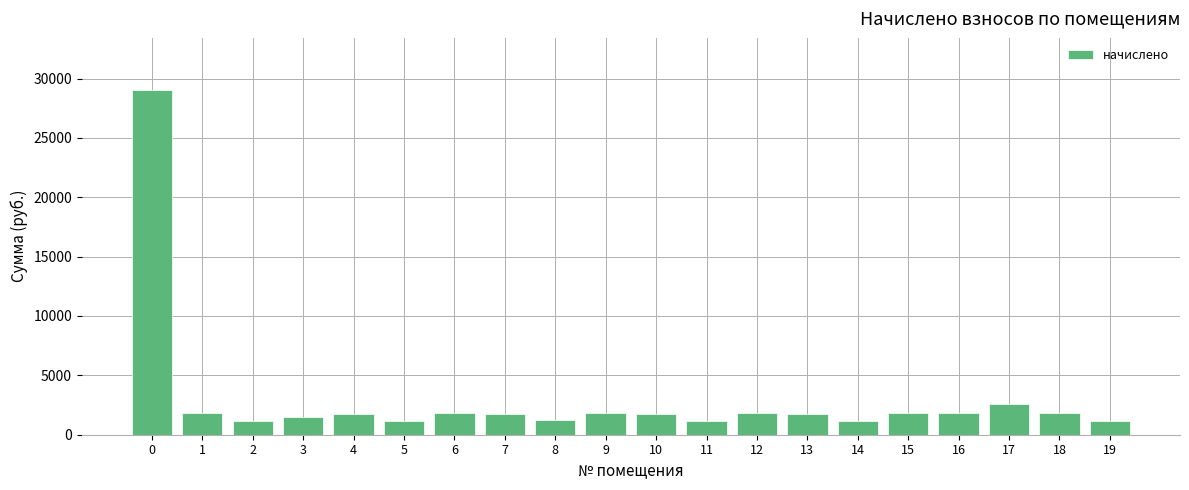

What is the change in value from 0 to 1?

-27254.3